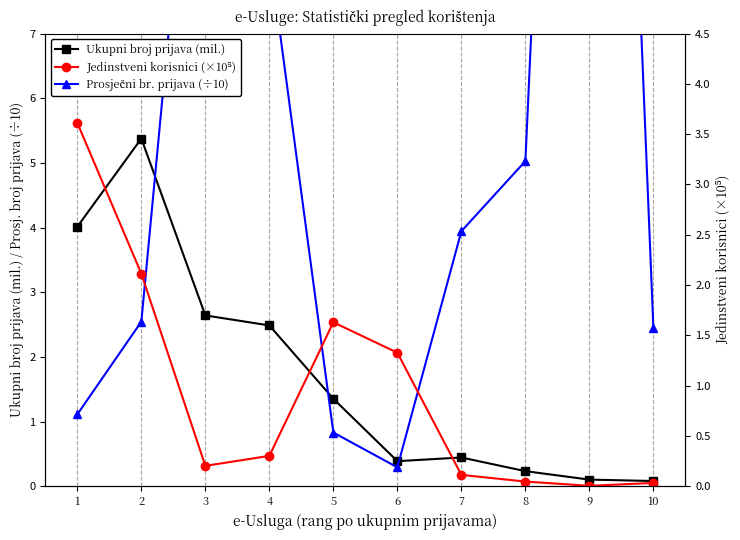

How many values in the Prosječni br. prijava (÷10) series exceed 3?

5